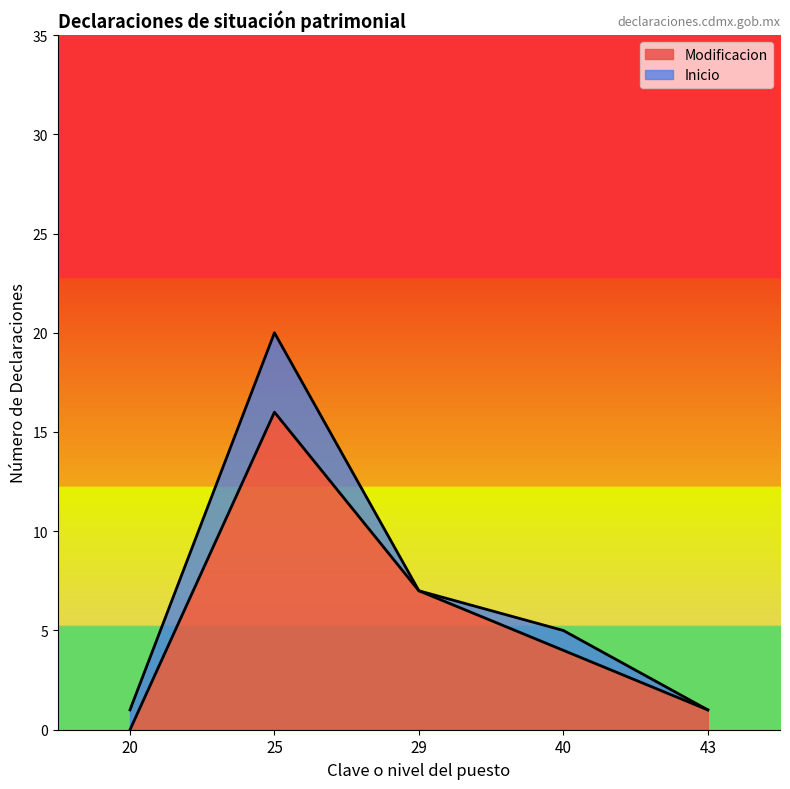

At which label does Modificacion first exceed 16?

25